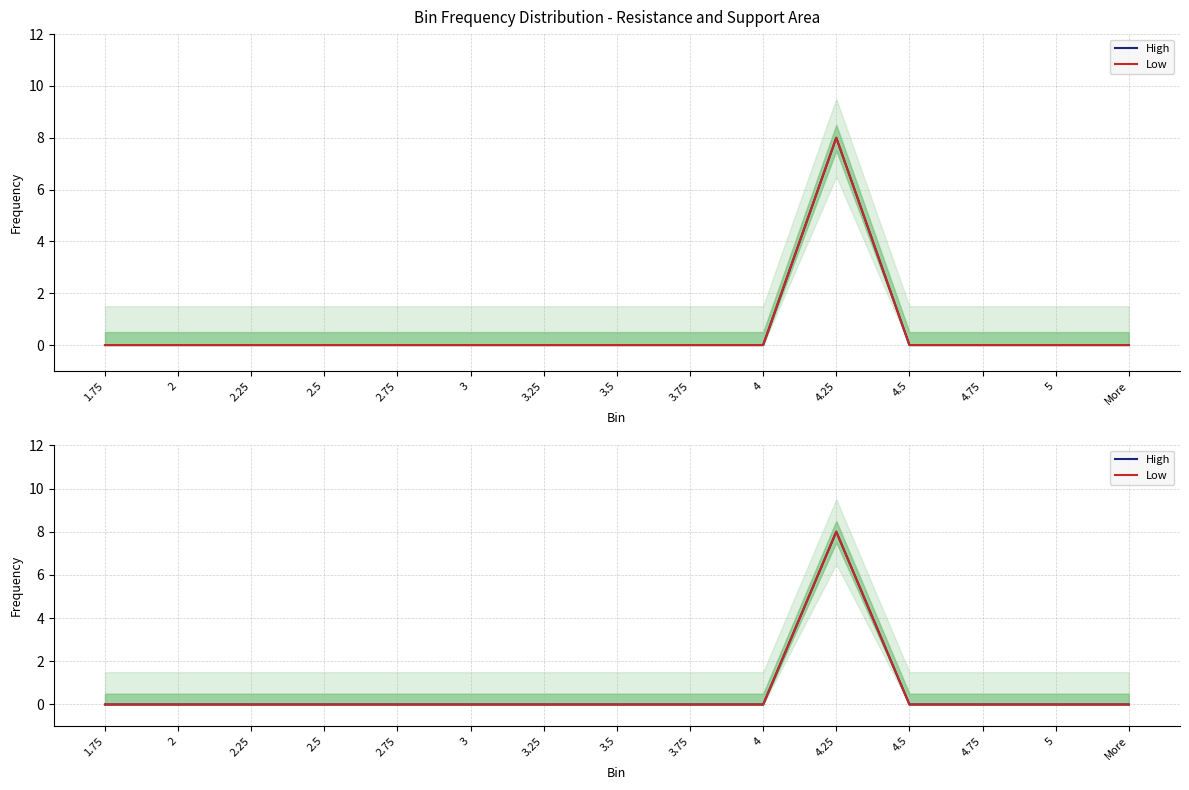

Which series has the largest total across all categories?

High